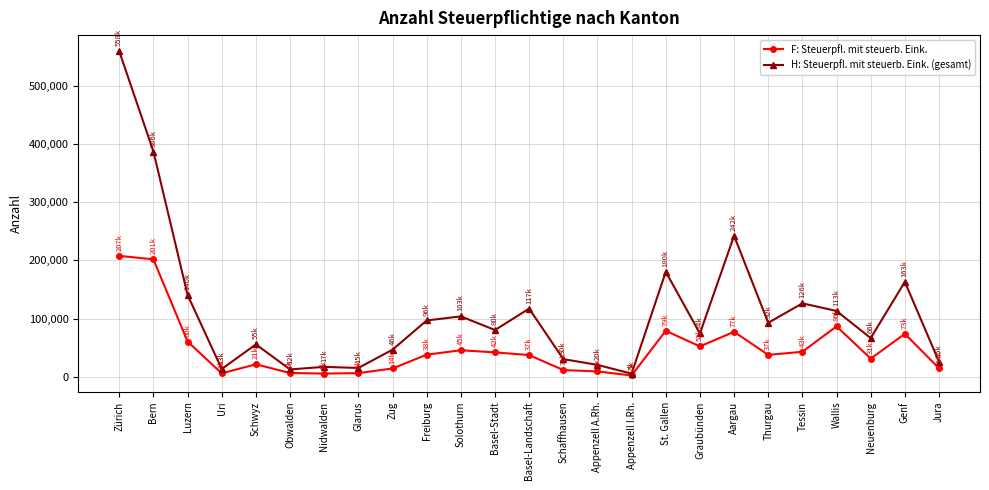

Which series has the widest spread of values?

H: Steuerpfl. mit steuerb. Eink. (gesamt)